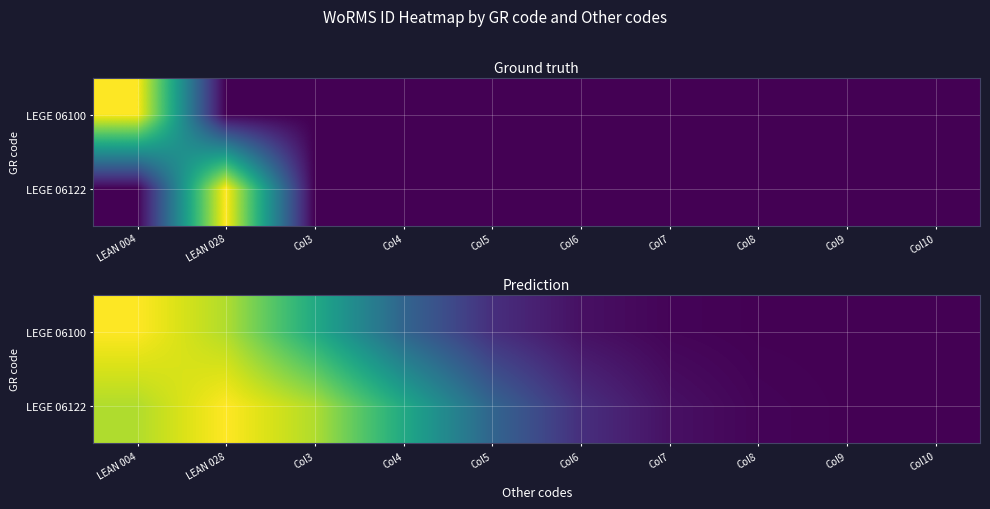

What is the sum of all LEGE 06100 values?

1419915.9